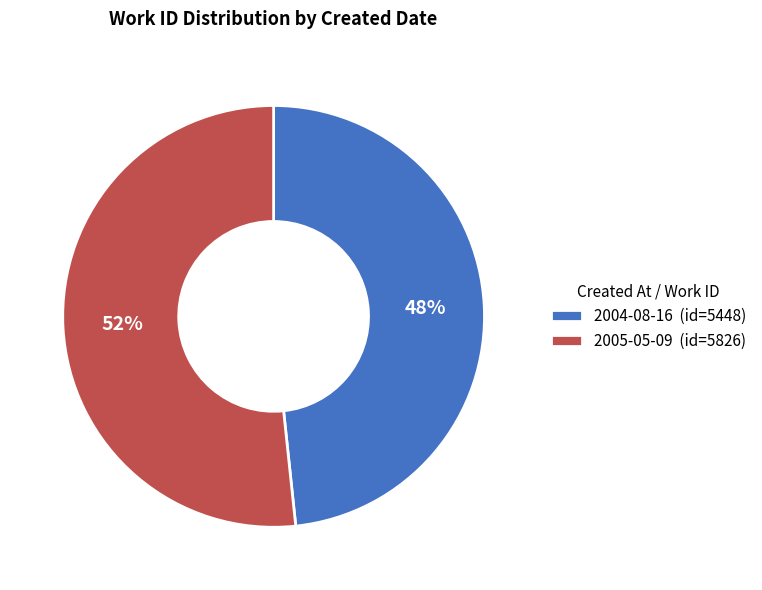

To the nearest percent, what is the combined percentage of 2004-08-16 (id=5448) and 2005-05-09 (id=5826)?

100%